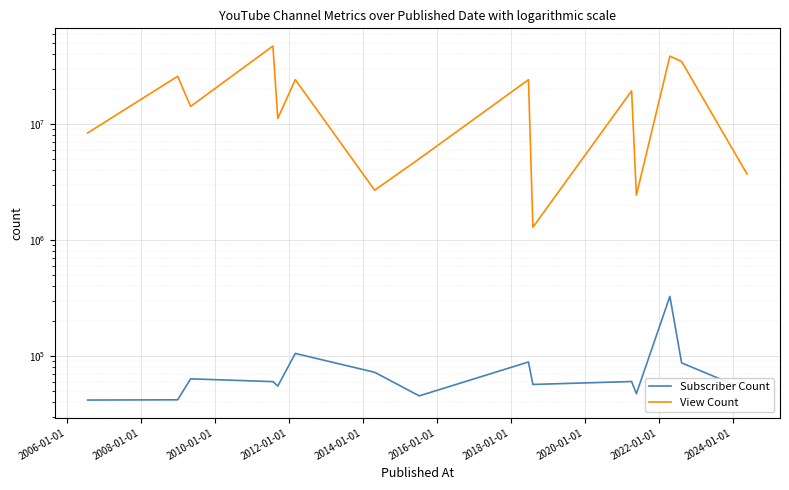

What is the sum of all Subscriber Count values?

1200300